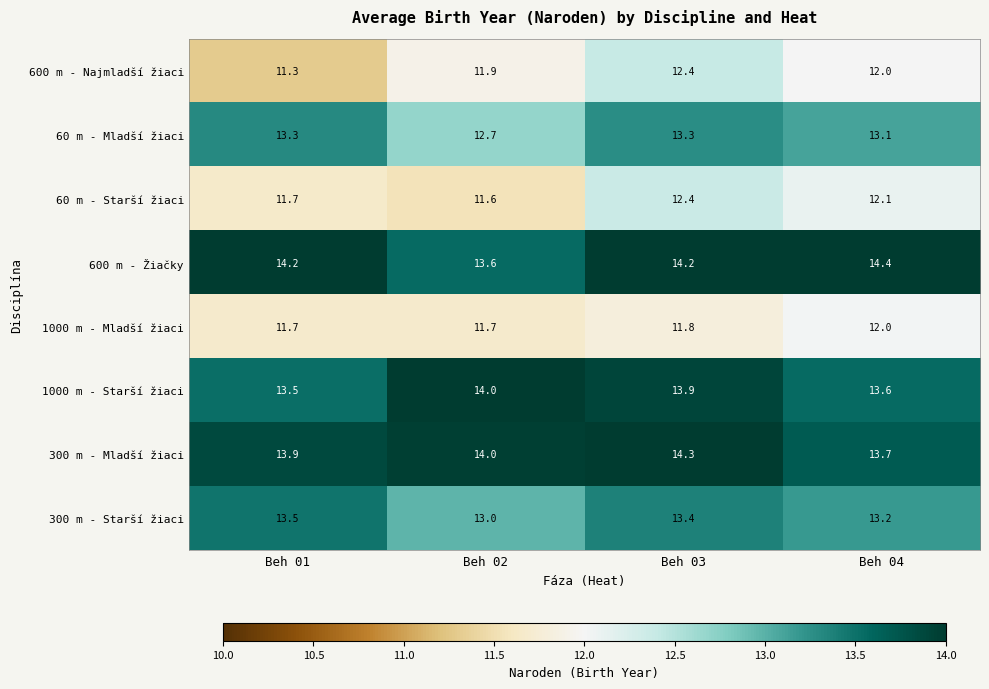

How many 60 m - Mladší žiaci values are between 13 and 14?

3